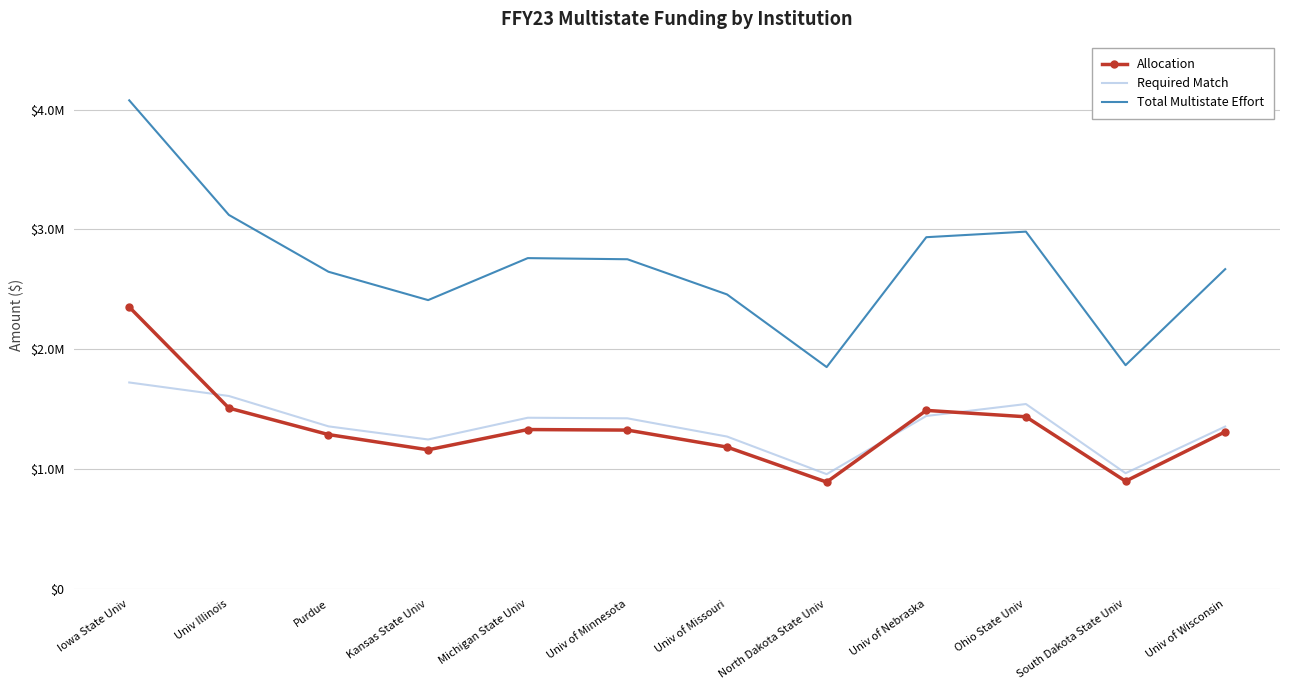

At North Dakota State Univ, list the series in order from largest to smallest.

Total Multistate Effort, Required Match, Allocation